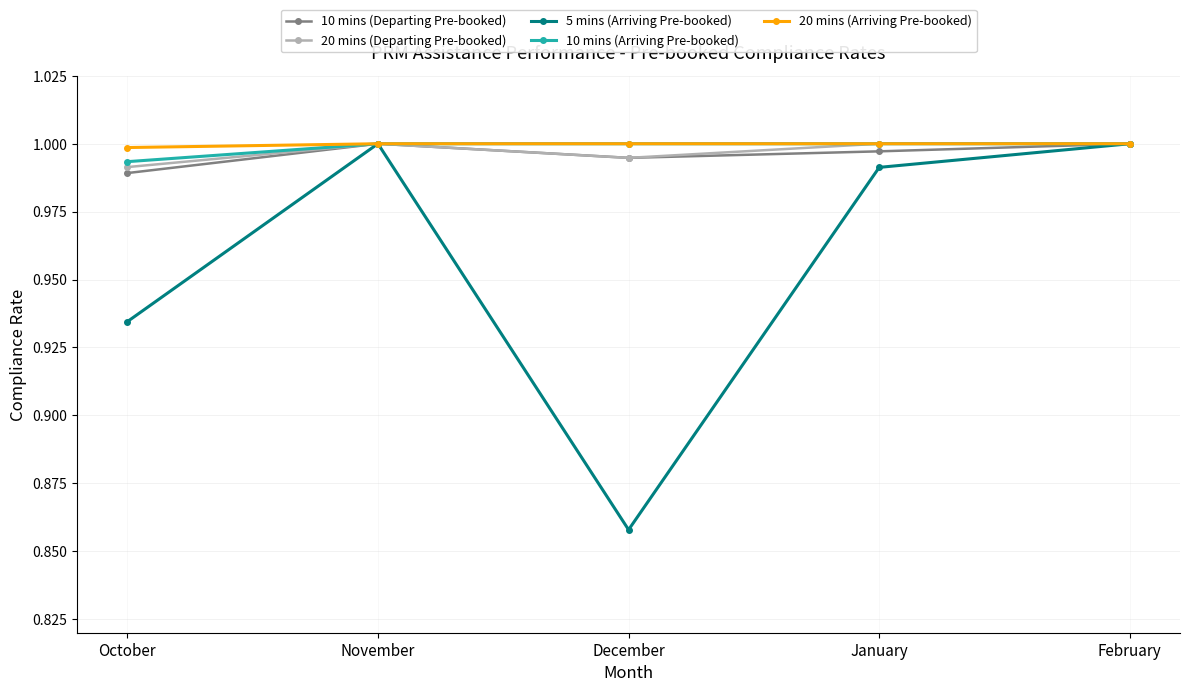

Which series changed the most between October and February?

5 mins (Arriving Pre-booked)